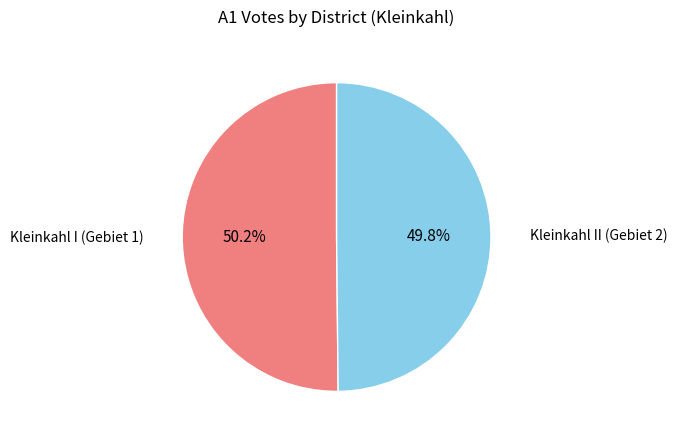

To the nearest percent, what portion does Kleinkahl II (Gebiet 2) represent?

50%